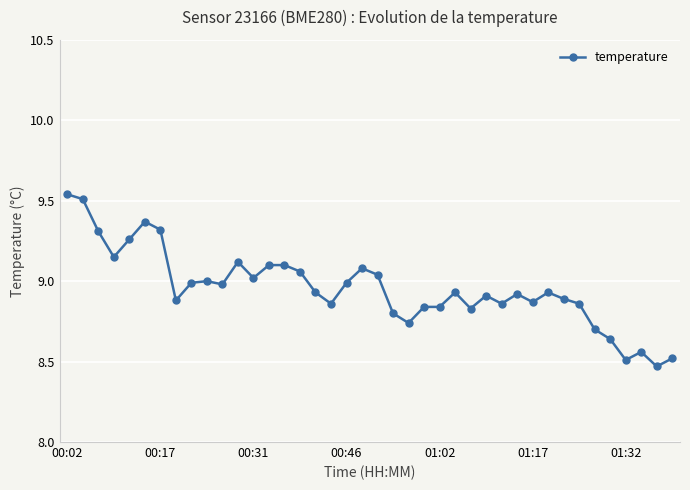

What is the sum of all values?

358.2